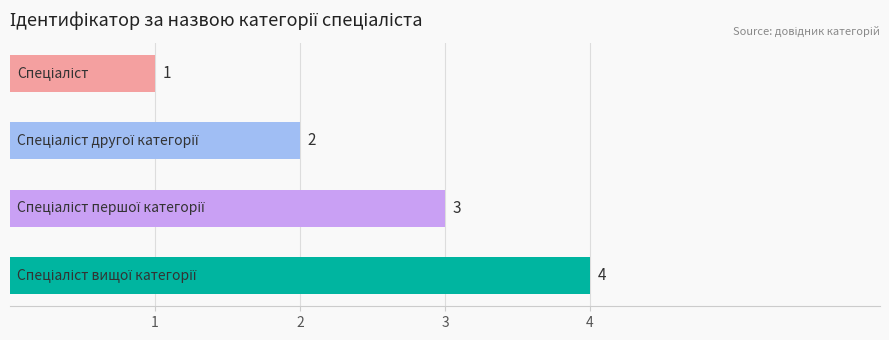

Count the values in the range 2 to 4.

3